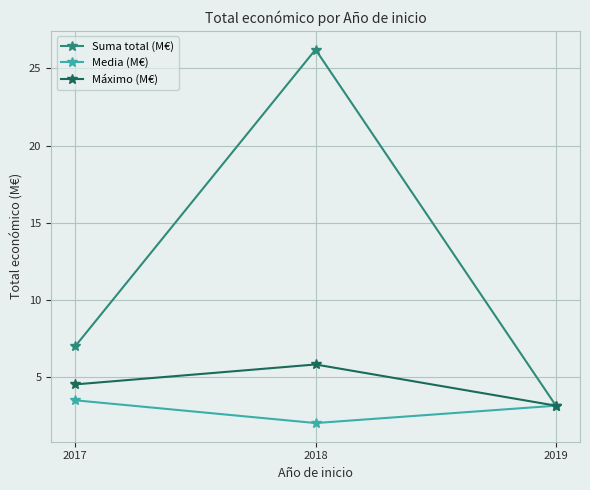

What are all the series names shown in the legend?

Suma total (M€), Media (M€), Máximo (M€)